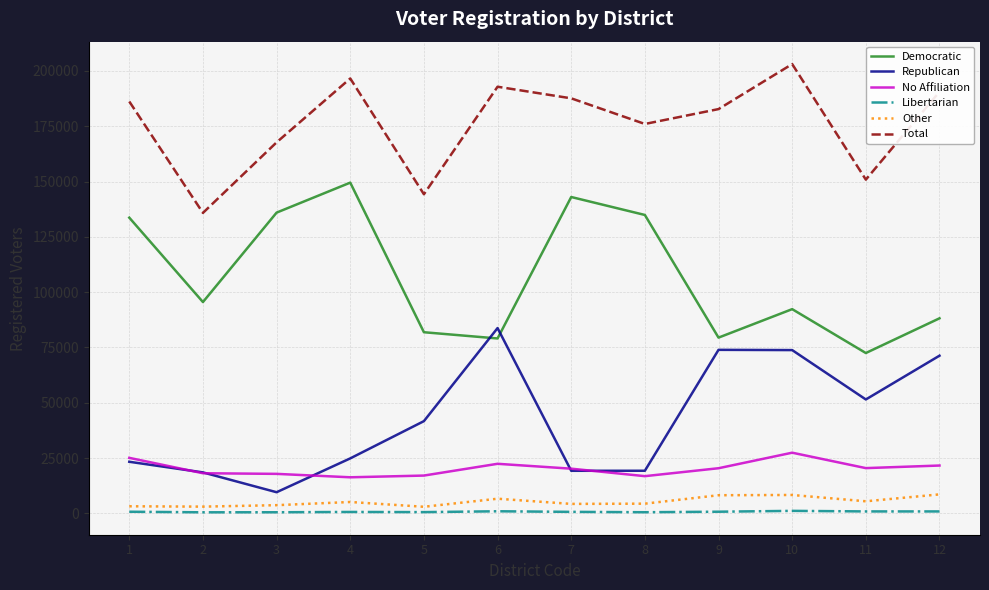

True or false: Libertarian has more than 0 interior local peaks.

True